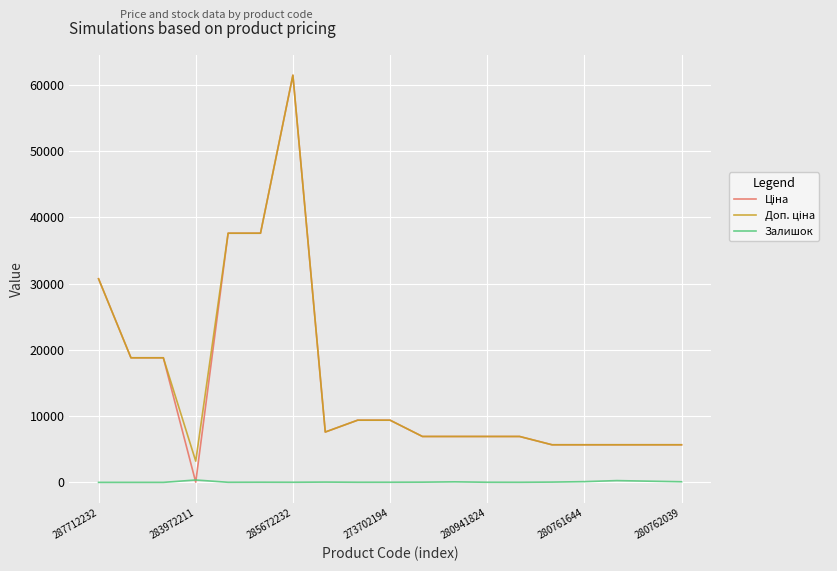

At how many categories does at least one series exceed 26725?

4